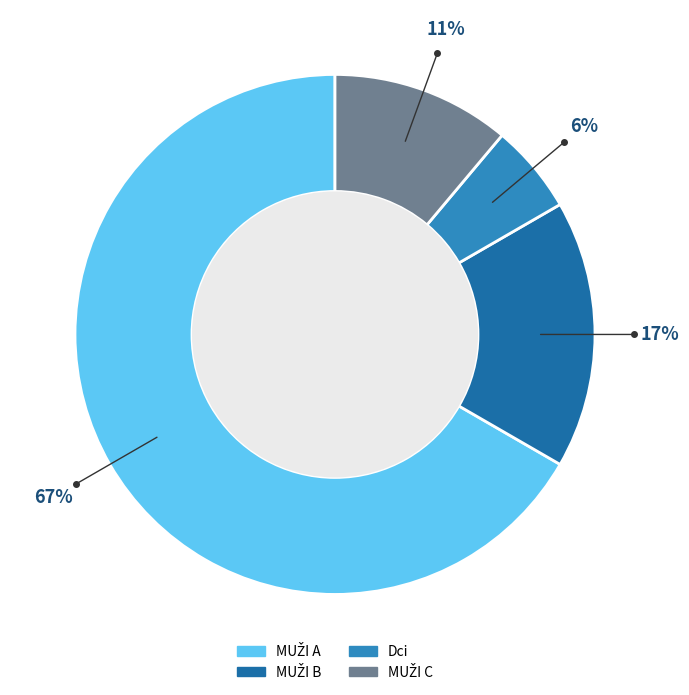

What is the smallest slice in the pie chart?

Dci